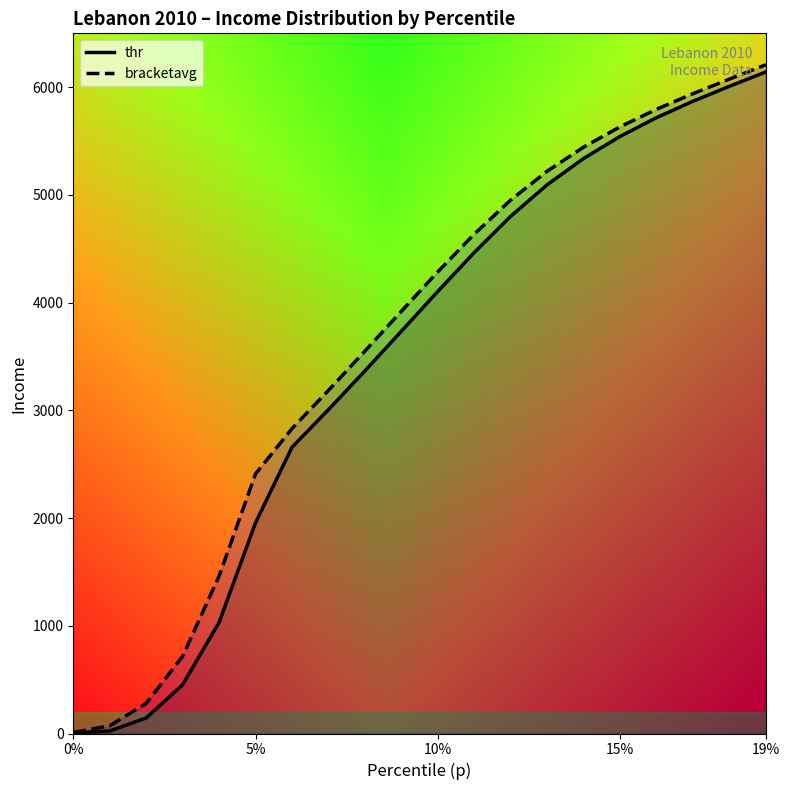

What is the greatest value displayed?

6208.4